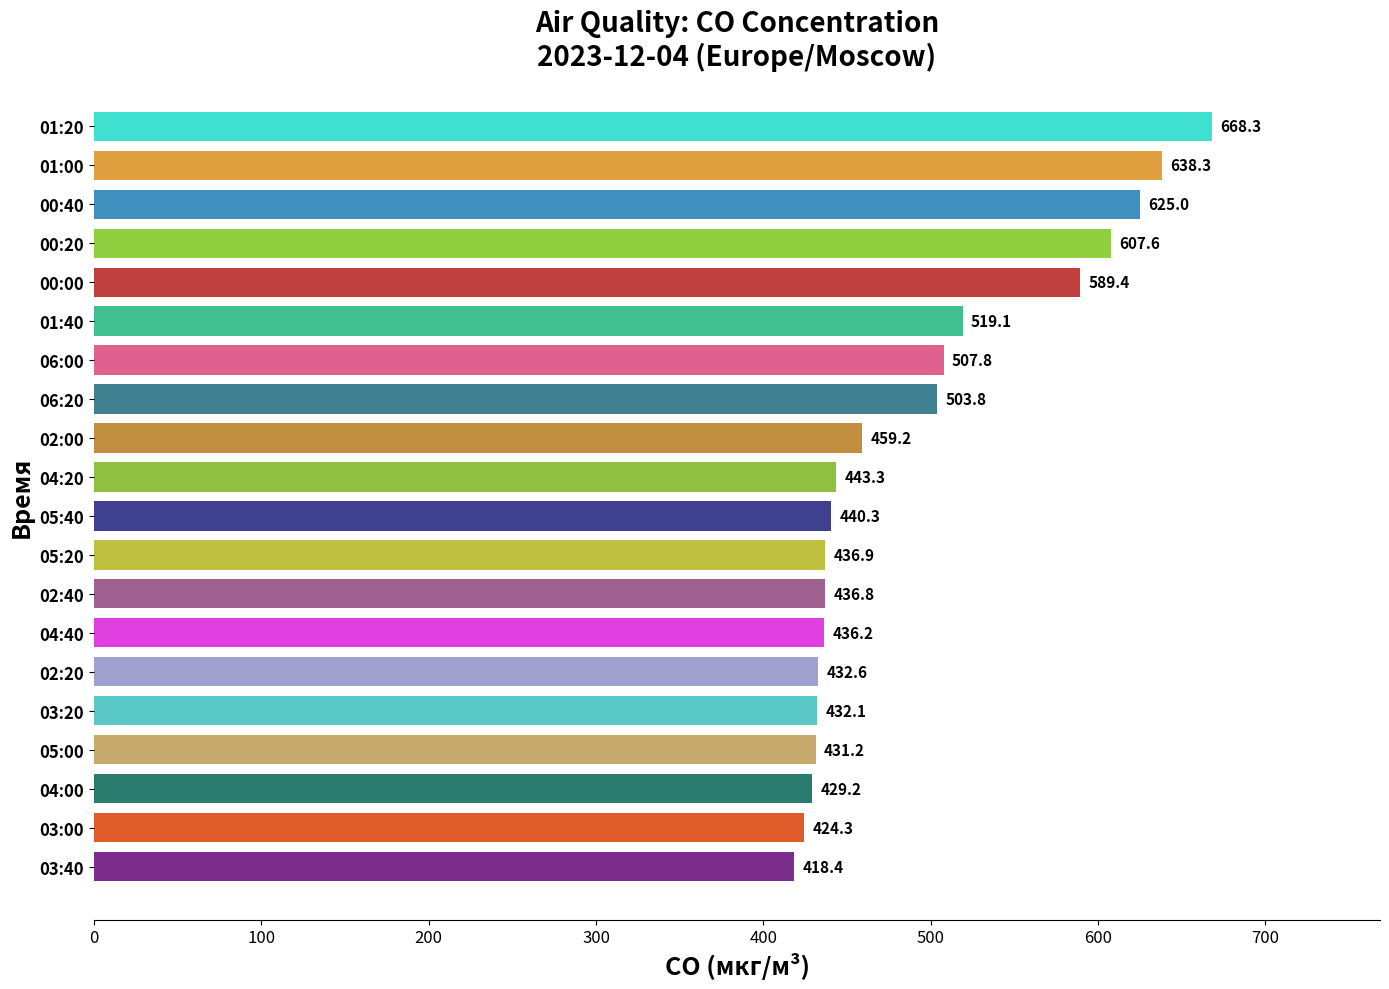

Rank the categories by value from highest to lowest.

01:20, 01:00, 00:40, 00:20, 00:00, 01:40, 06:00, 06:20, 02:00, 04:20, 05:40, 05:20, 02:40, 04:40, 02:20, 03:20, 05:00, 04:00, 03:00, 03:40